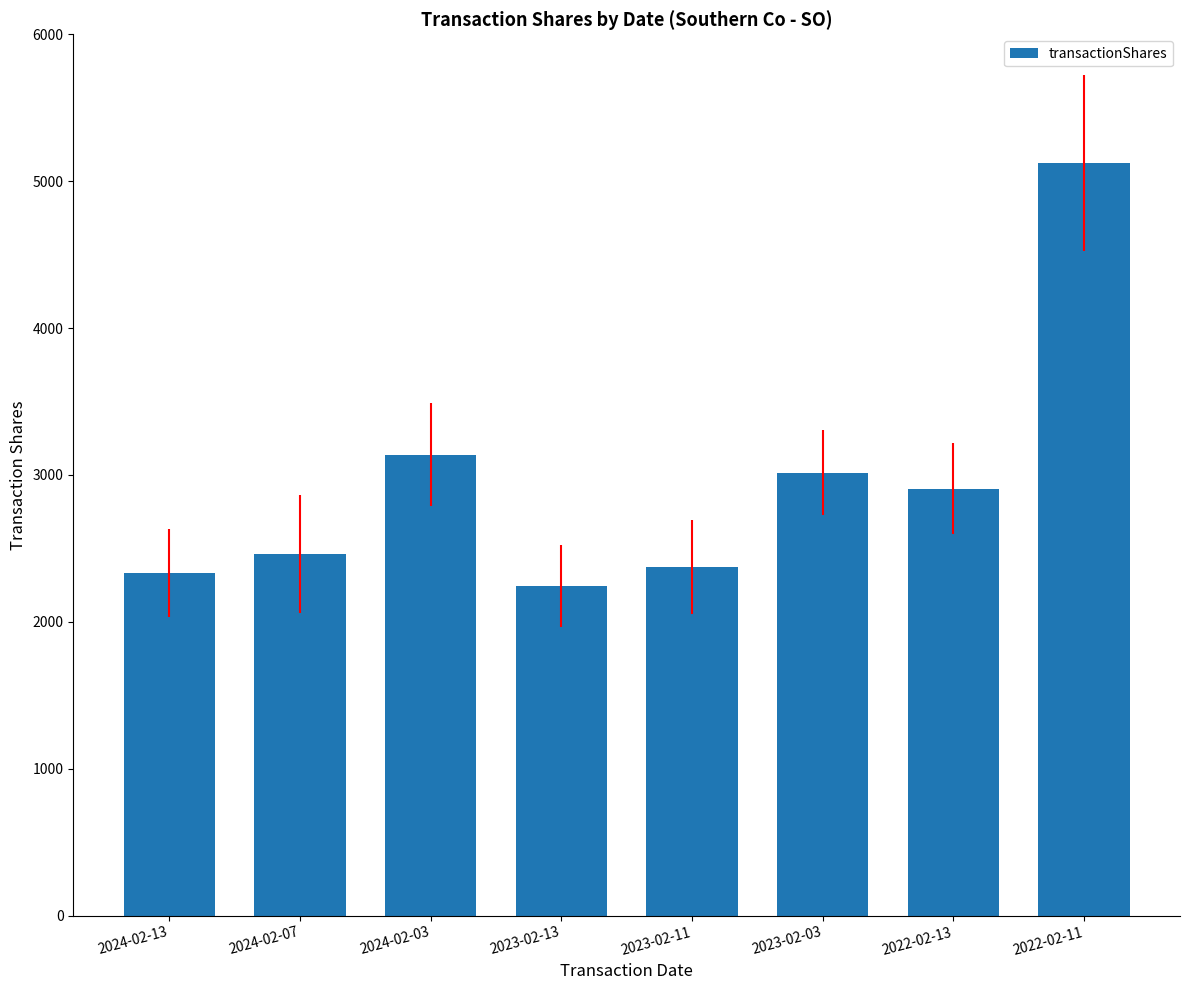

The value at 2023-02-03 is 3015. True or false?

True